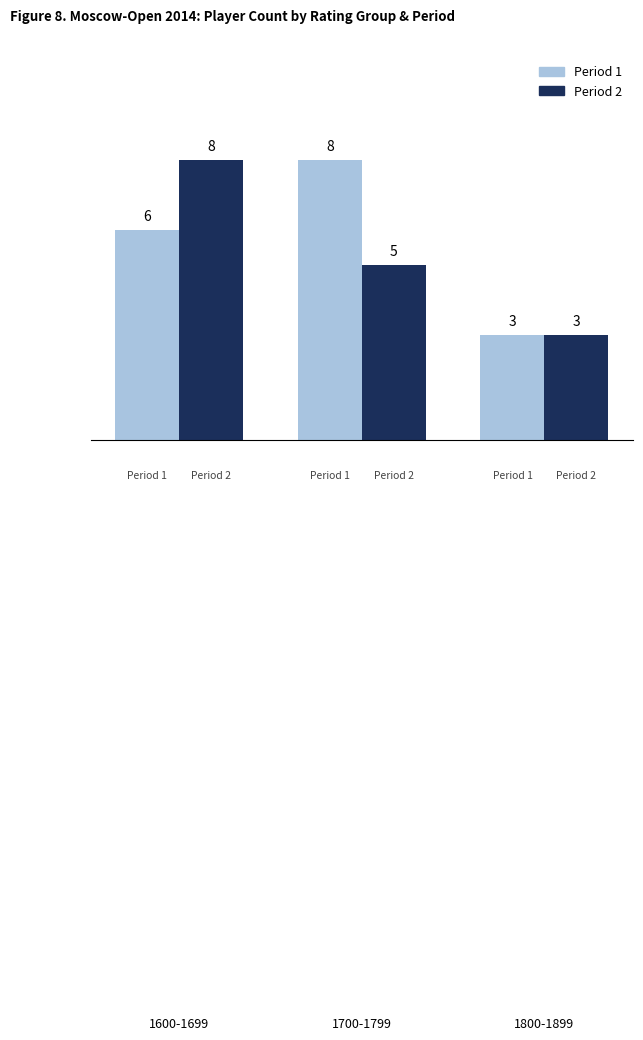

What is the minimum value shown in the chart?

3